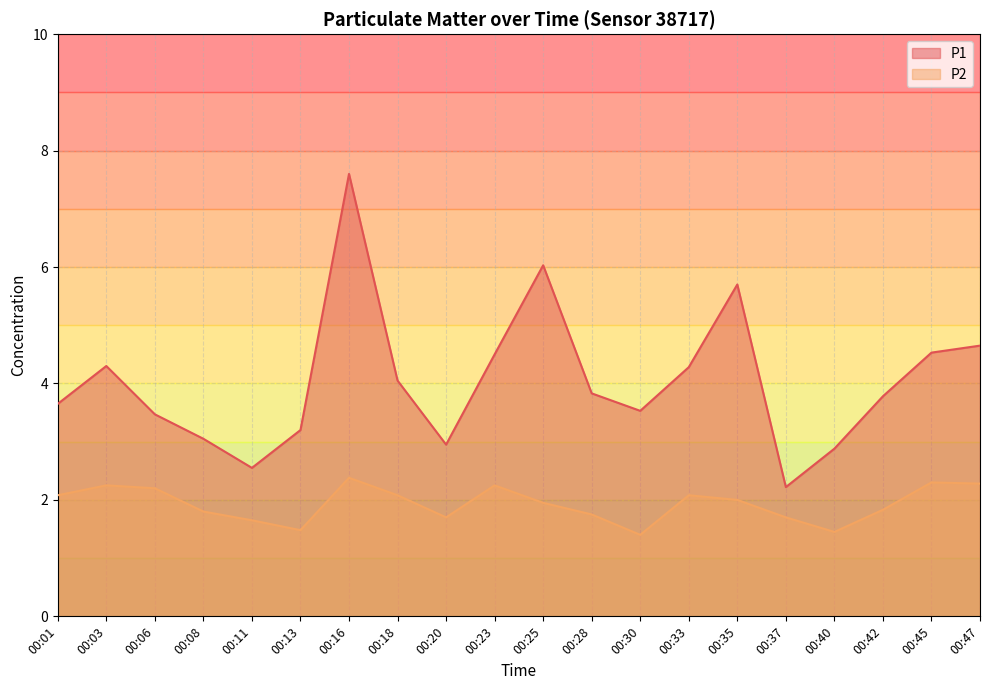

What is the greatest value displayed?

7.6